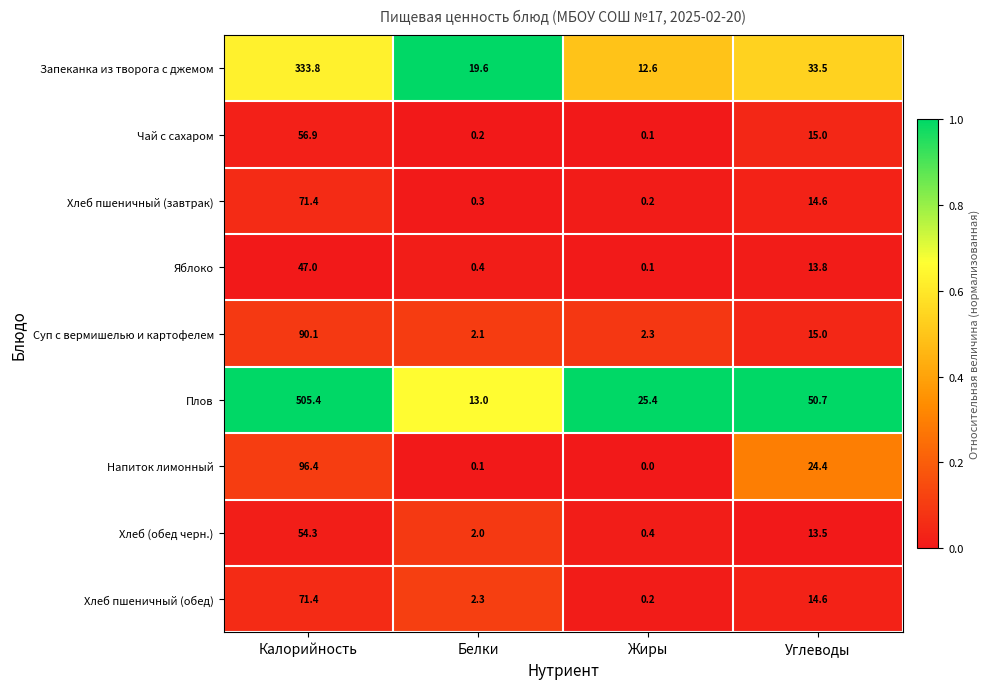

How many categories are shown in the chart?

4